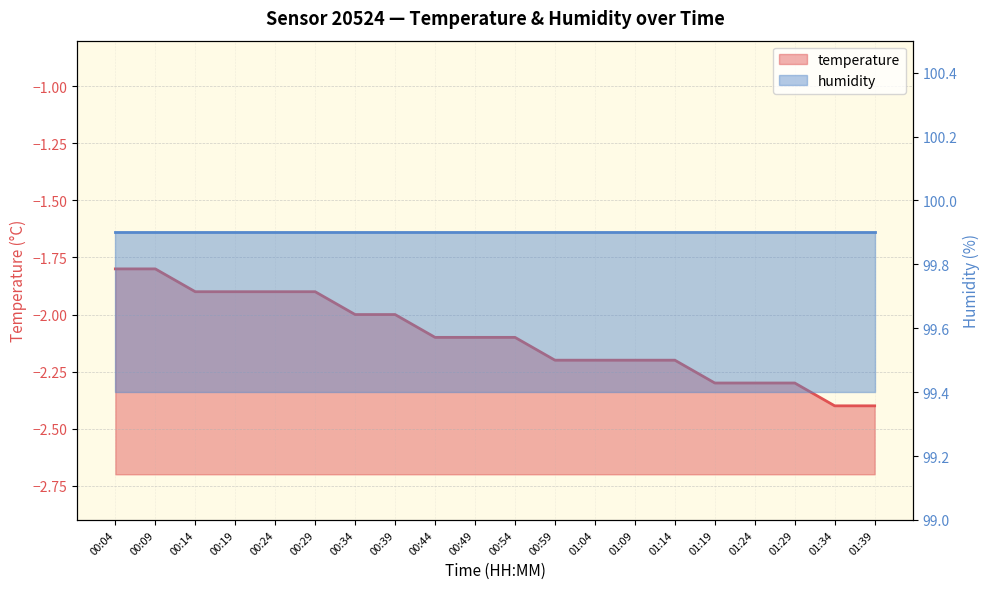

Does the chart display data point markers on the line(s)?

No